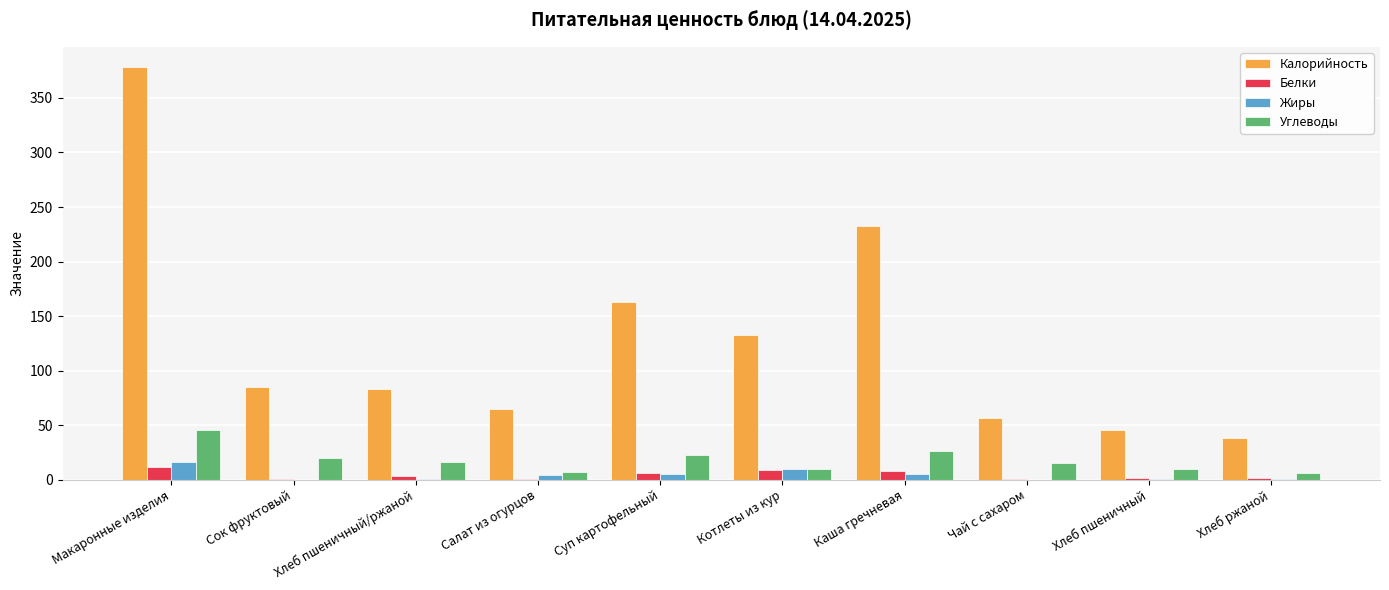

How many groups of bars are there?

10